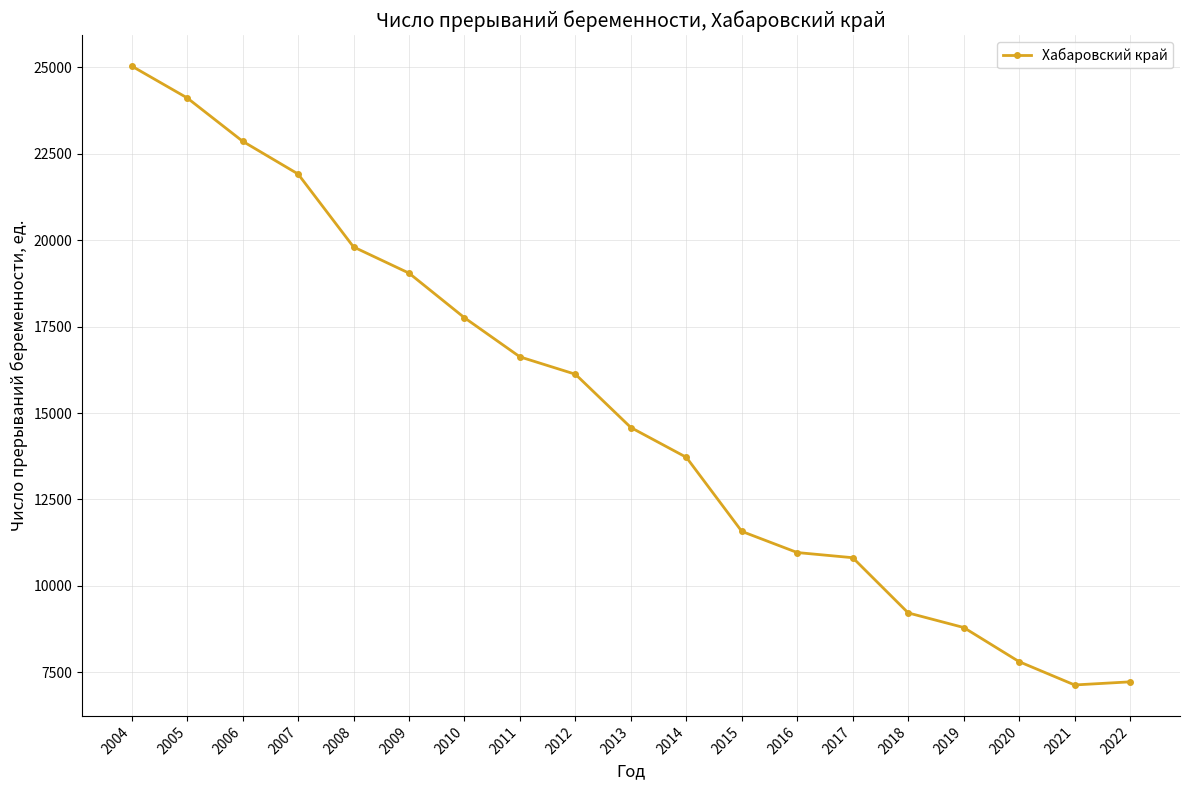

What is the greatest value displayed?

25038